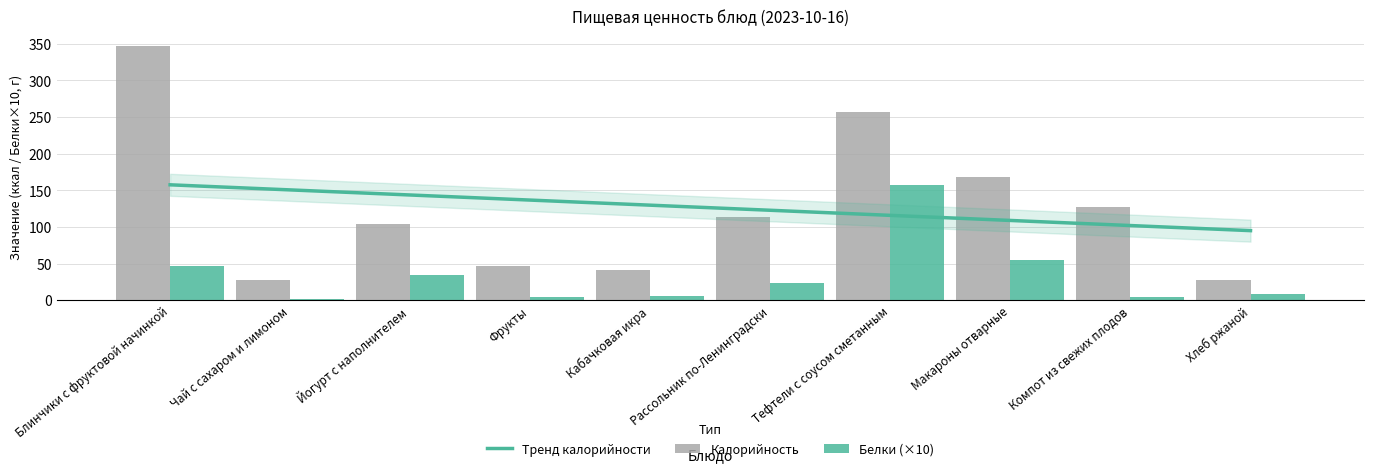

What is the label of the 10th bar from the right?

Блинчики с фруктовой начинкой